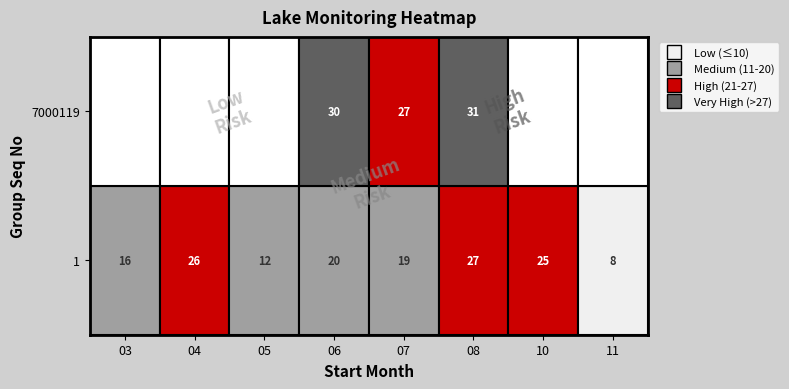

How many values in the 1 series are below 20?

4